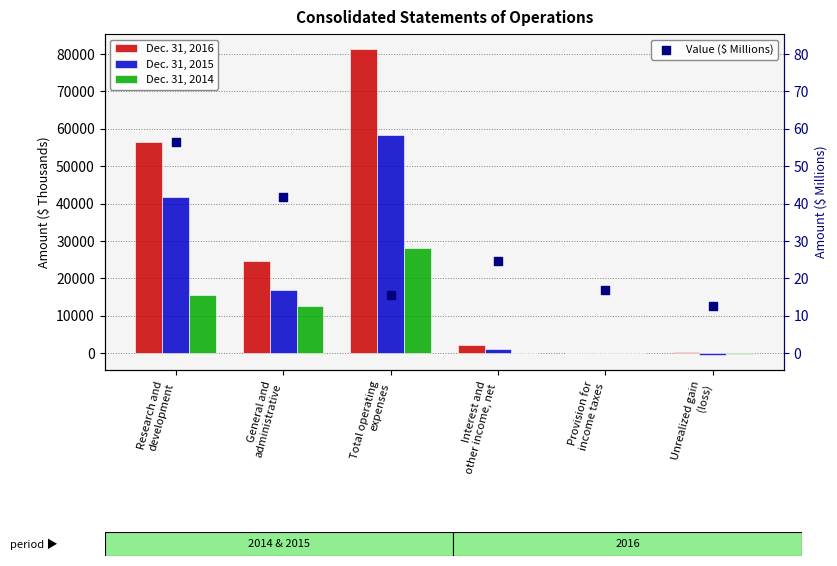

What is the total value across all series at Interest and
other income, net?

3570.7